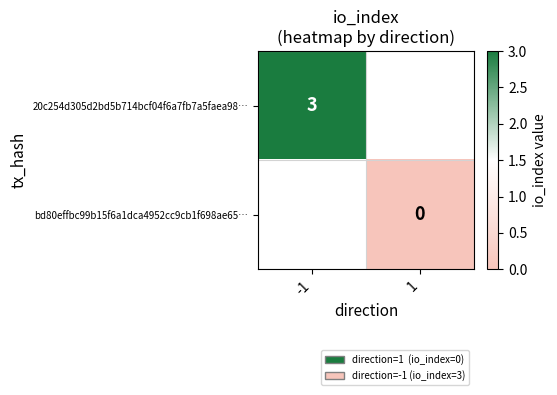

The 20c254d305d2bd5b714bcf04f6a7fb7a5faea98… series shows 1 at -1. True or false?

False